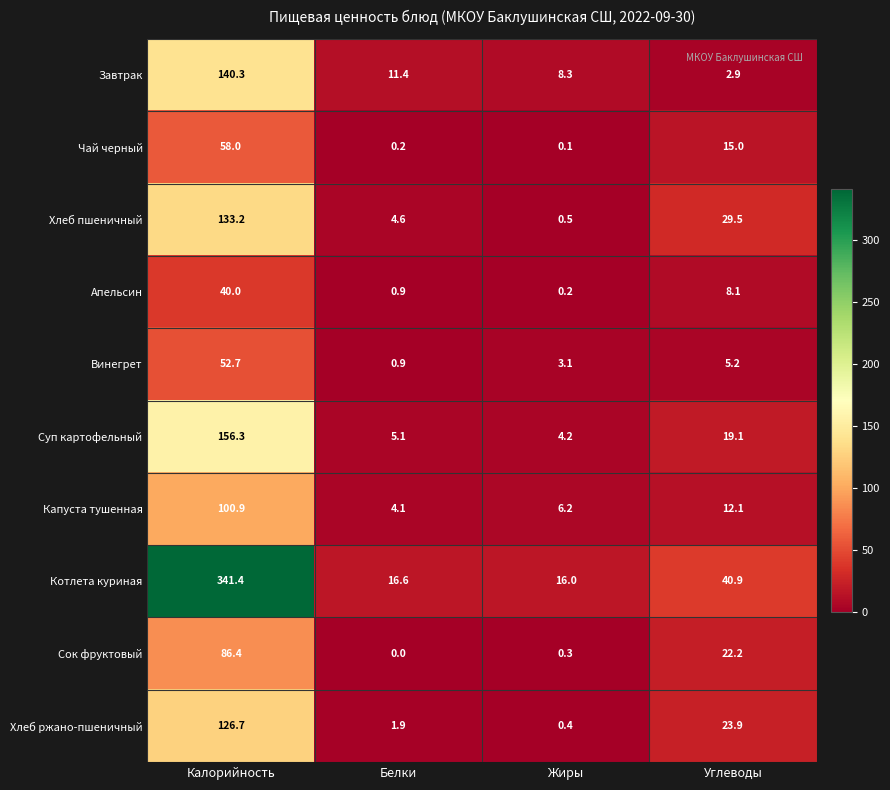

Read the Котлета куриная value at Калорийность.

341.4